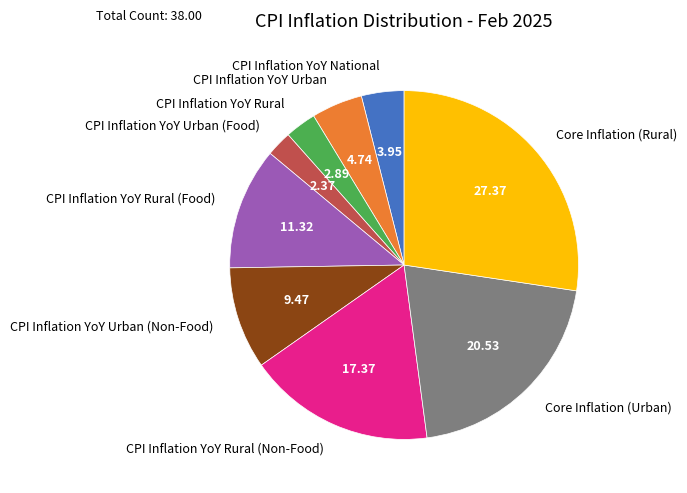

Rank the categories by value from lowest to highest.

CPI Inflation YoY Urban (Food), CPI Inflation YoY Rural, CPI Inflation YoY National, CPI Inflation YoY Urban, CPI Inflation YoY Urban (Non-Food), CPI Inflation YoY Rural (Food), CPI Inflation YoY Rural (Non-Food), Core Inflation (Urban), Core Inflation (Rural)